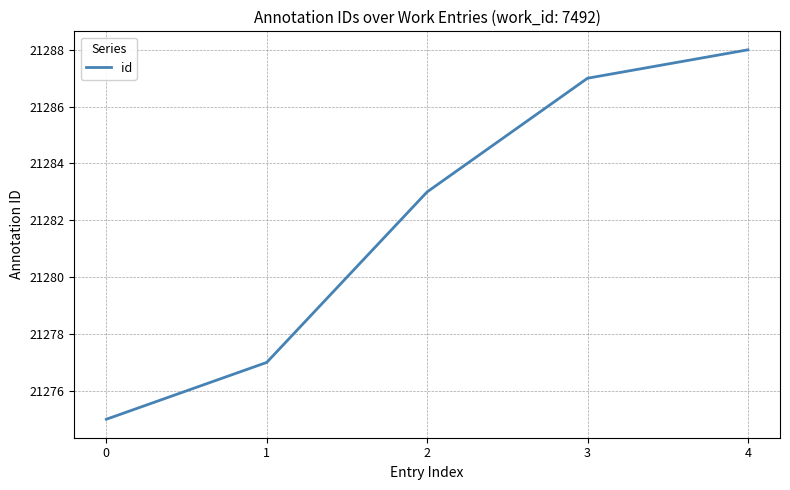

Count the number of data series in this chart.

1